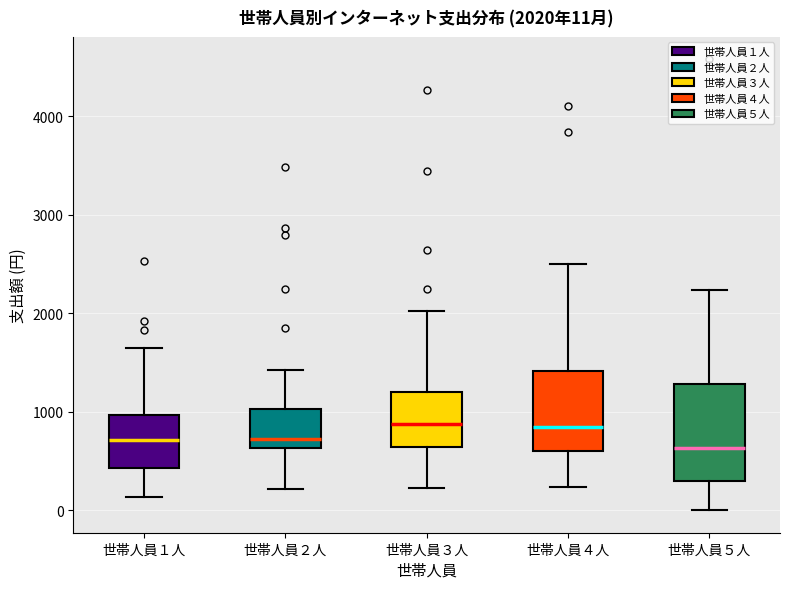

Comparing the boxes themselves (not the whiskers), which one is the tallest?

世帯人員５人